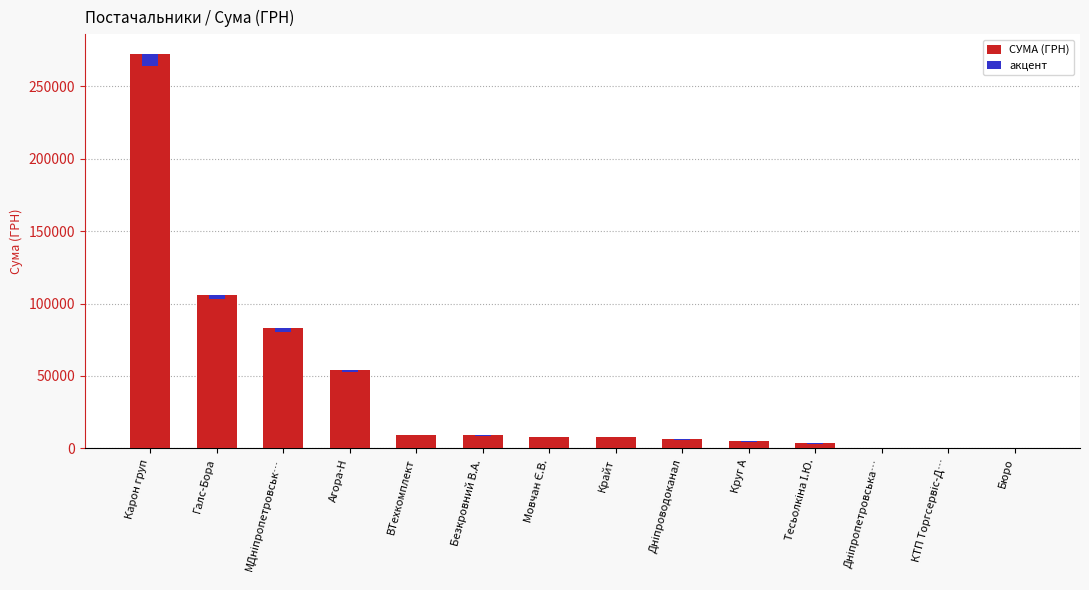

Rank the series at ВТехкомплект from highest to lowest value.

СУМА (ГРН), акцент